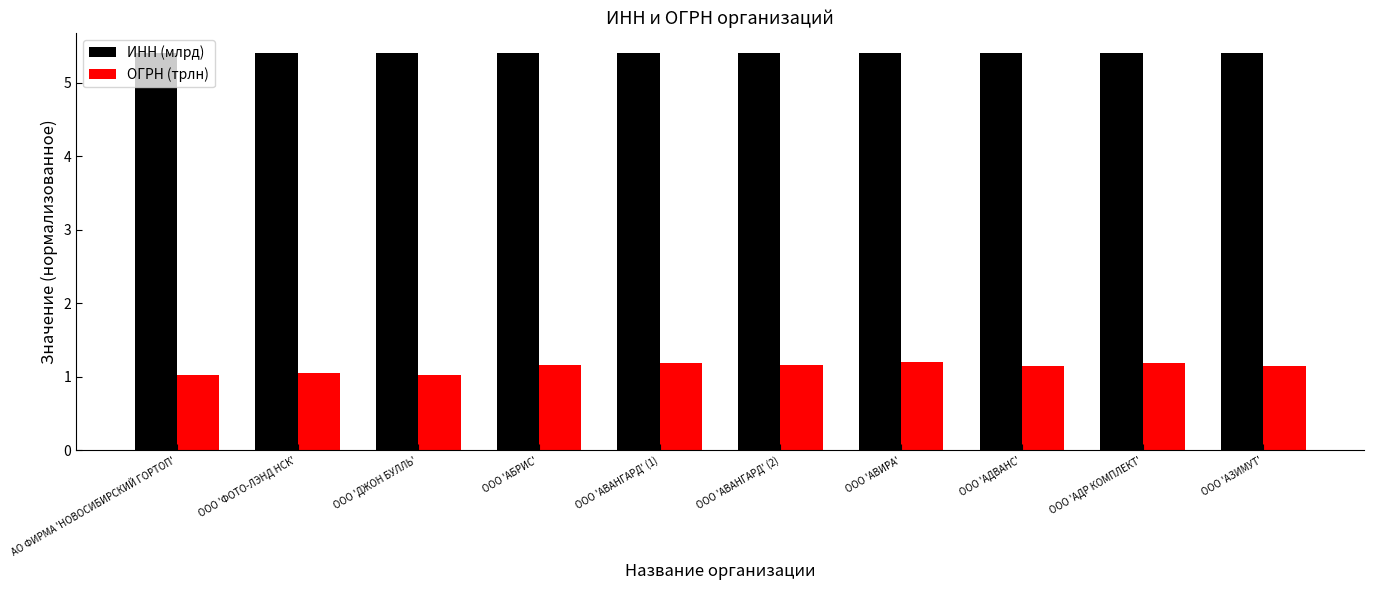

Is the value of ИНН (млрд) at ООО 'АБРИС' greater than the value of ОГРН (трлн) at ООО 'АДР КОМПЛЕКТ'?

Yes